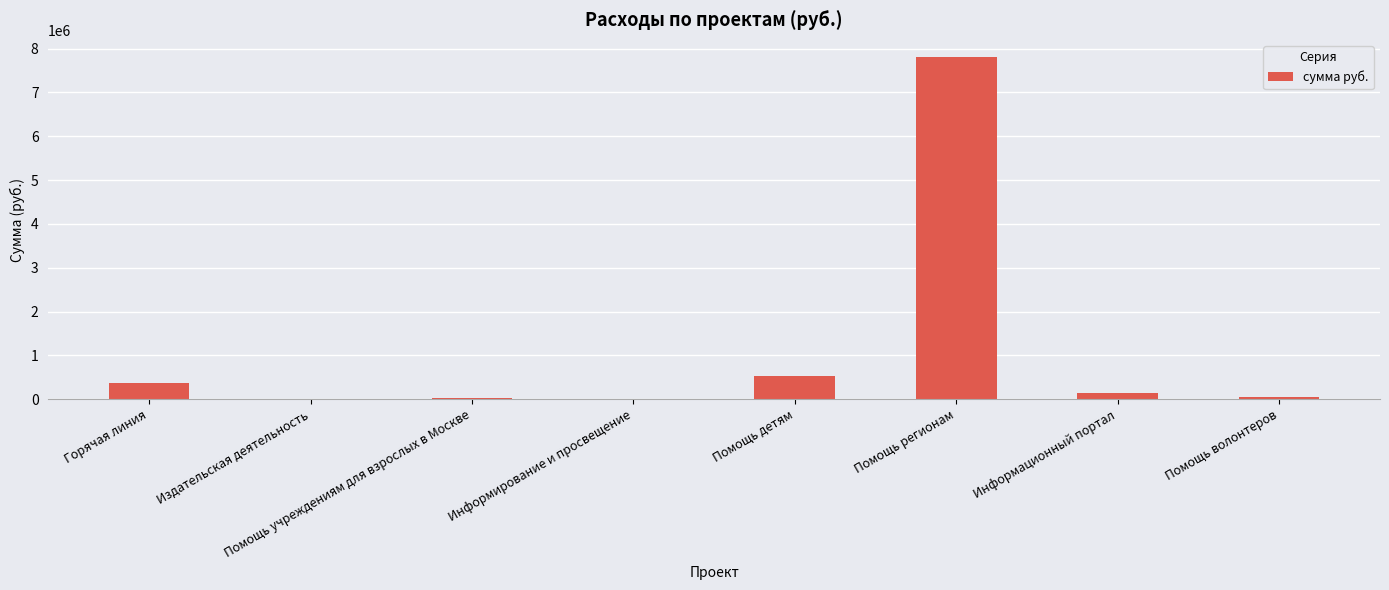

What is the approximate value at Помощь учреждениям для взрослых в Москве?

33000.0